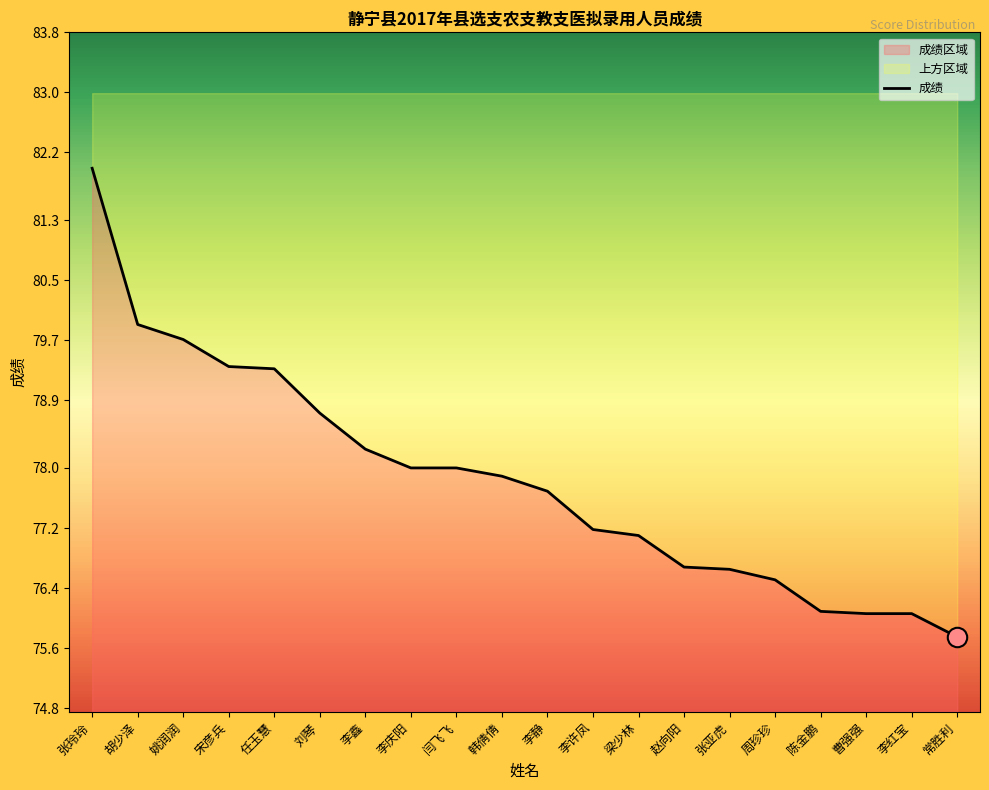

What is the sum of the values at 张亚虎 and 姚润润?

156.4